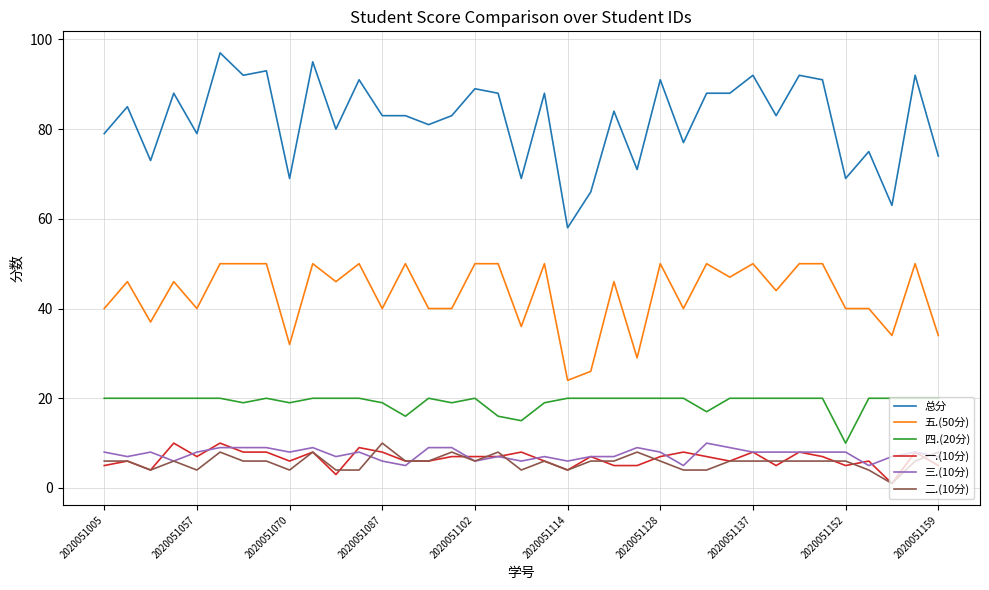

Reading left to right, transcribe all the data shown in this chart.

总分: 79	85	73	88	79	97	92	93	69	95	80	91	83	83	81	83	89	88	69	88	58	66	84	71	91	77	88	88	92	83	92	91	69	75	63	92	74
五.(50分): 40	46	37	46	40	50	50	50	32	50	46	50	40	50	40	40	50	50	36	50	24	26	46	29	50	40	50	47	50	44	50	50	40	40	34	50	34
四.(20分): 20	20	20	20	20	20	19	20	19	20	20	20	19	16	20	19	20	16	15	19	20	20	20	20	20	20	17	20	20	20	20	20	10	20	20	20	20
一.(10分): 5	6	4	10	7	10	8	8	6	8	3	9	8	6	6	7	7	7	8	6	4	7	5	5	7	8	7	6	8	5	8	7	5	6	1	8	5
三.(10分): 8	7	8	6	8	9	9	9	8	9	7	8	6	5	9	9	6	7	6	7	6	7	7	9	8	5	10	9	8	8	8	8	8	5	7	8	7
二.(10分): 6	6	4	6	4	8	6	6	4	8	4	4	10	6	6	8	6	8	4	6	4	6	6	8	6	4	4	6	6	6	6	6	6	4	1	6	8